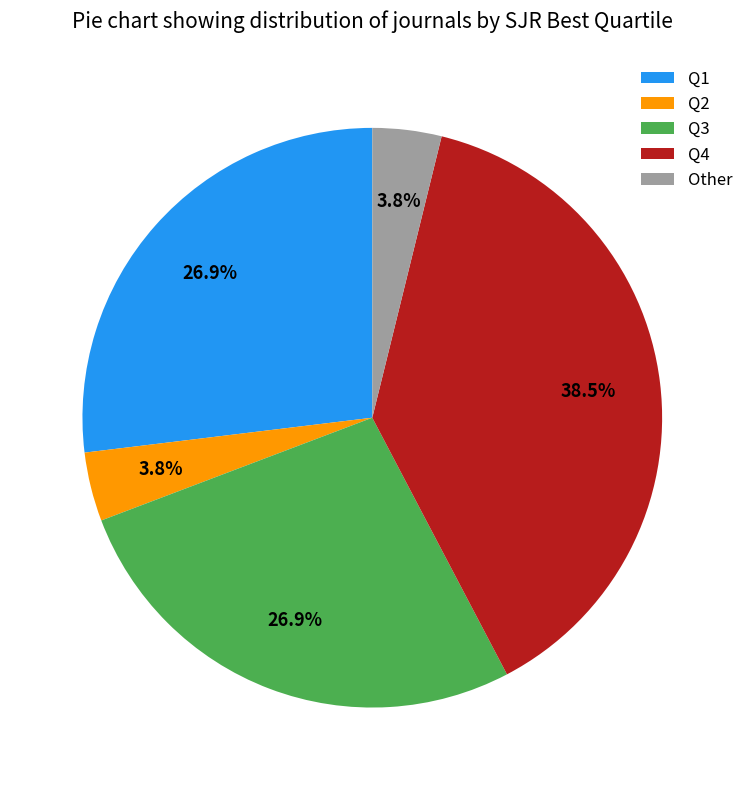

Which category has the biggest portion of the pie?

Q4